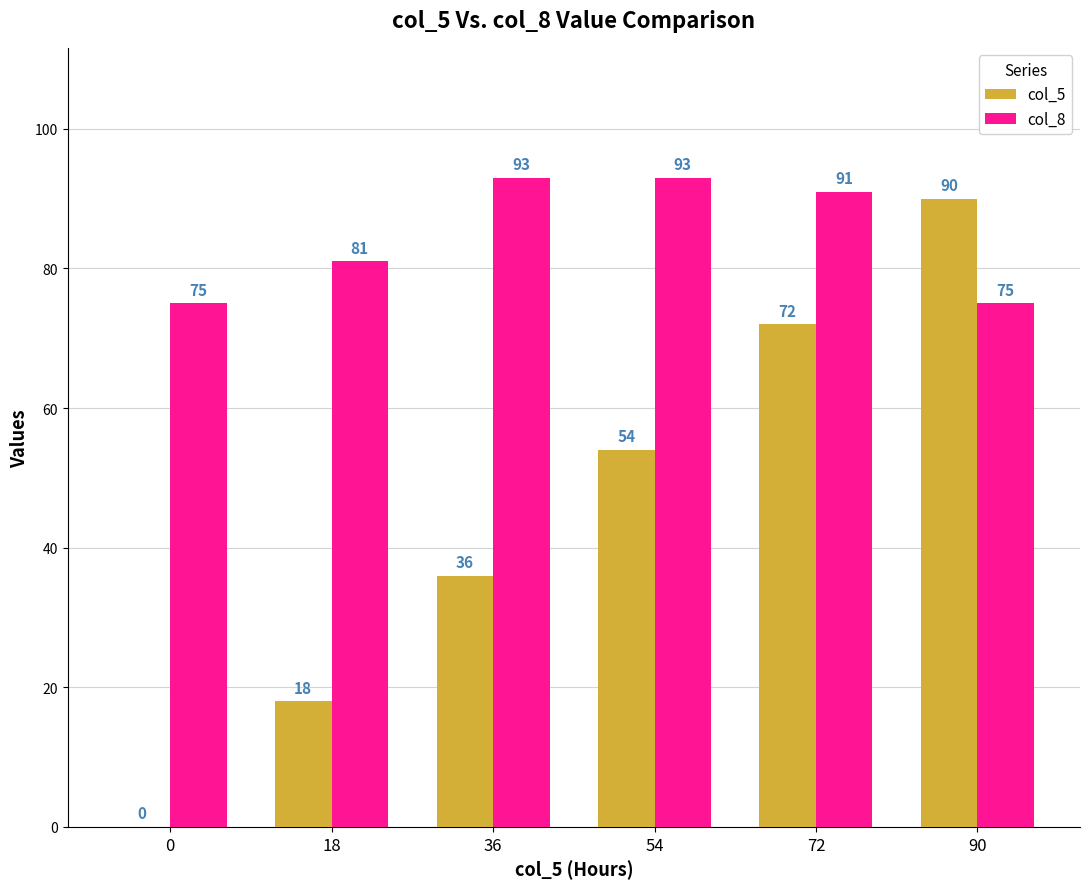

What is the difference between the col_8 values at 54 and 18?

12